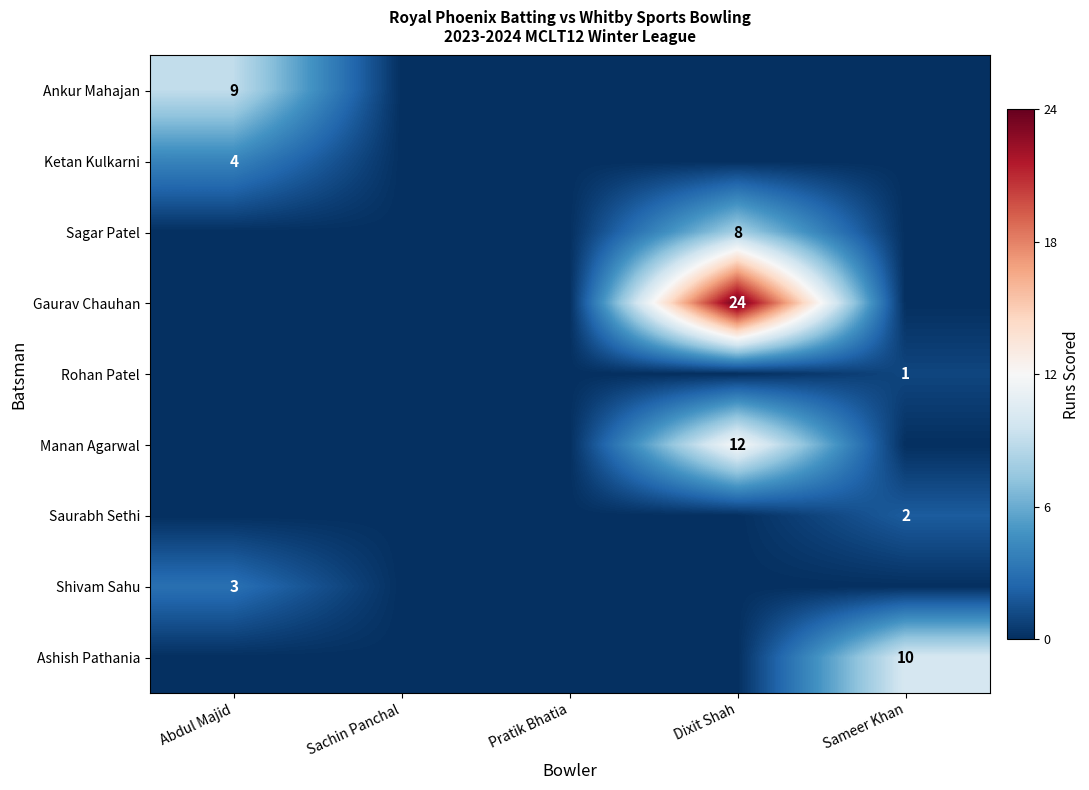

The Sagar Patel series shows 3 at Dixit Shah. True or false?

False